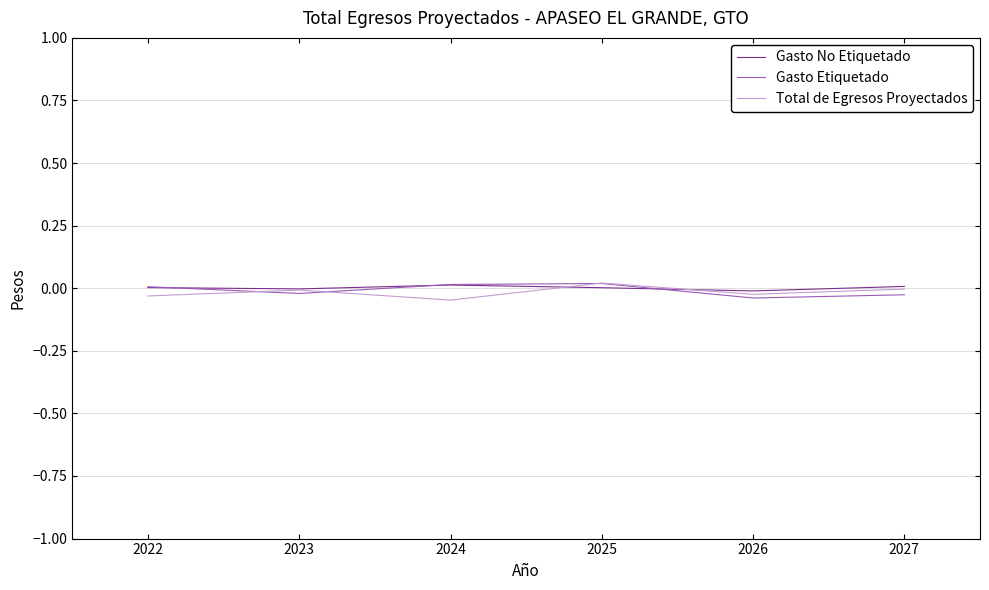

Which has a higher value, 2024 or 2025?

2024